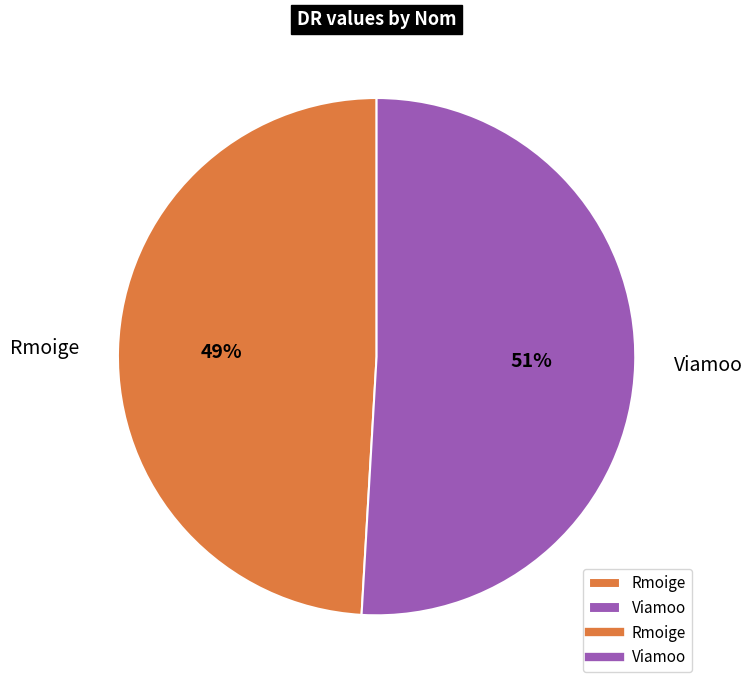

To the nearest percent, what portion does Viamoo represent?

51%